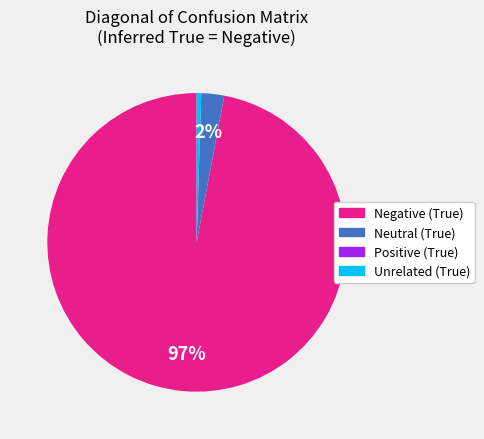

Which slice is the largest?

Negative (True)